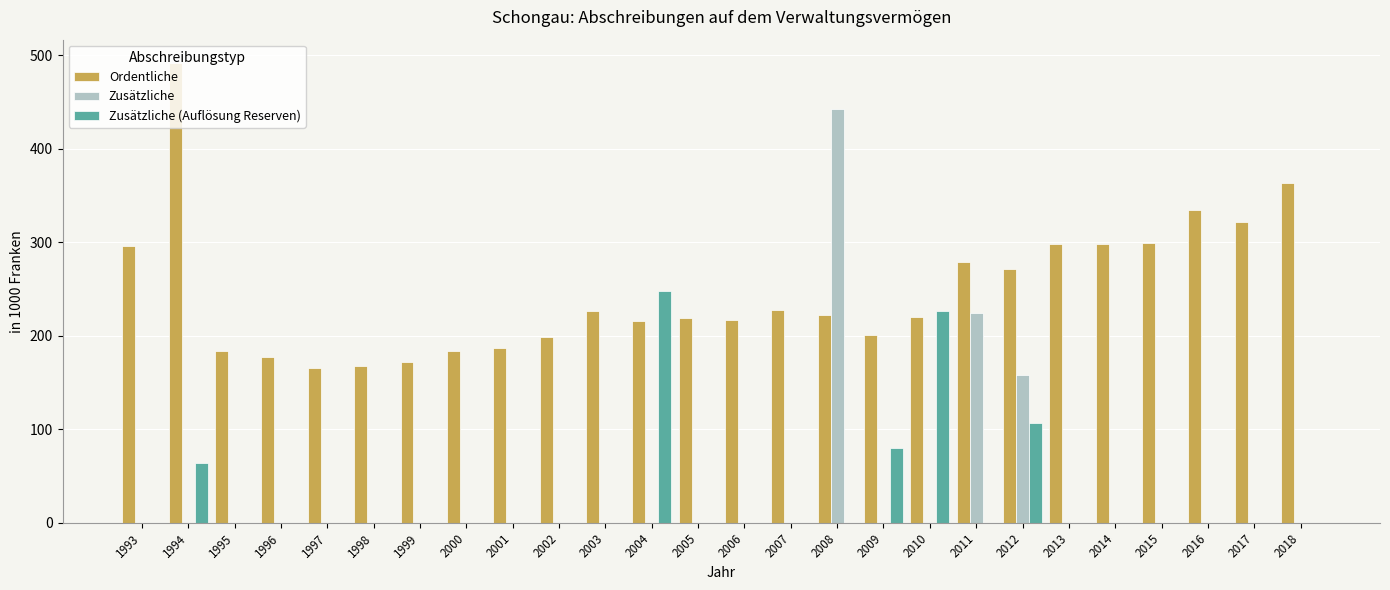

The Ordentliche series shows 183.5 at 1995. True or false?

True